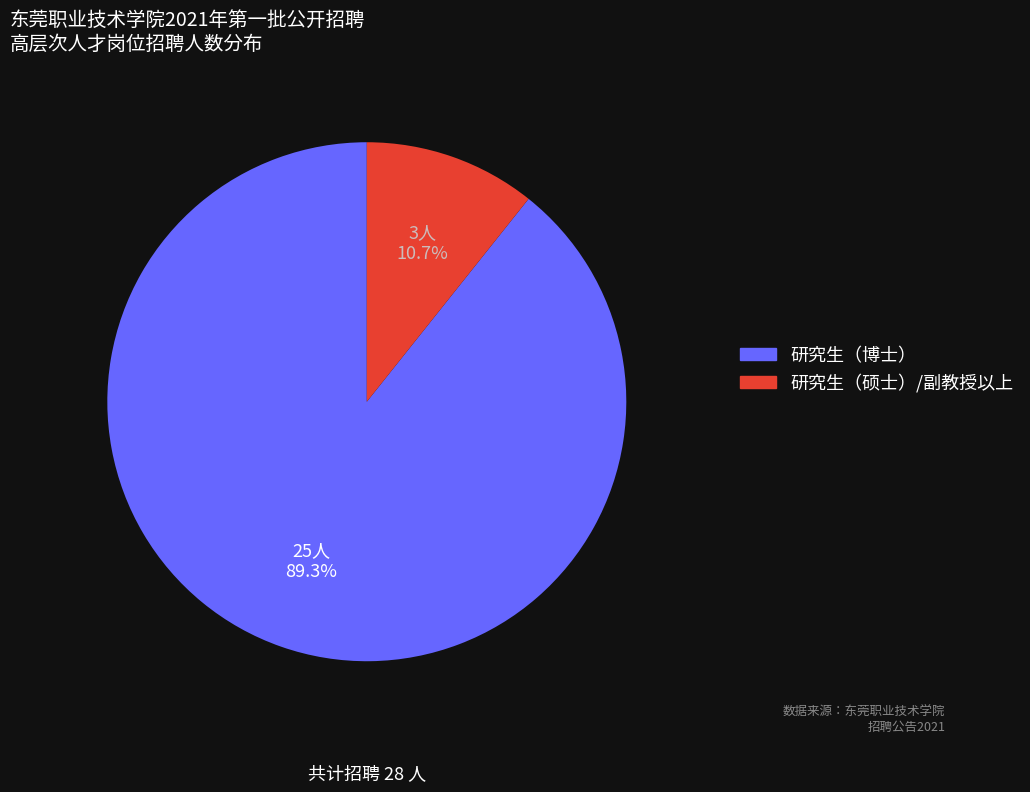

To the nearest percent, what percentage of the pie is 研究生（博士）?

89%